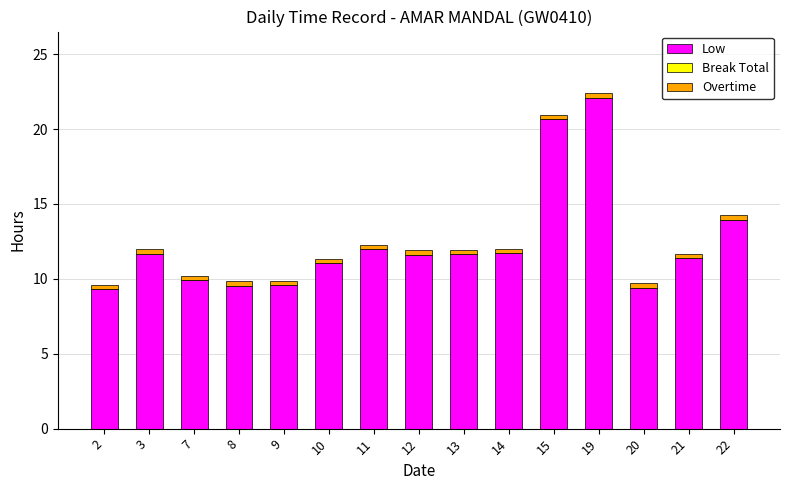

True or false: Low has a value of 11.7 at 14.

True